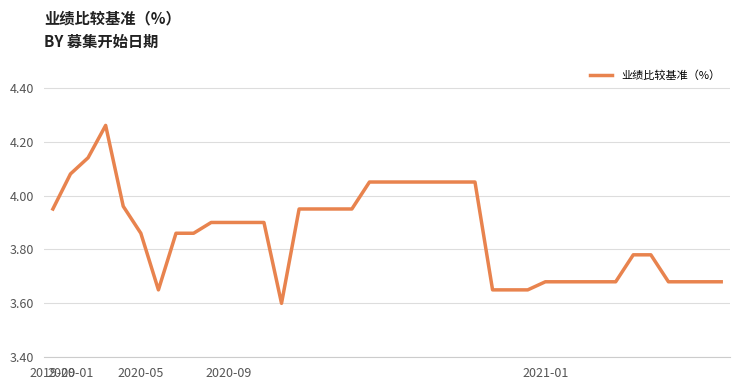

What is the difference between the maximum and minimum values?

0.7